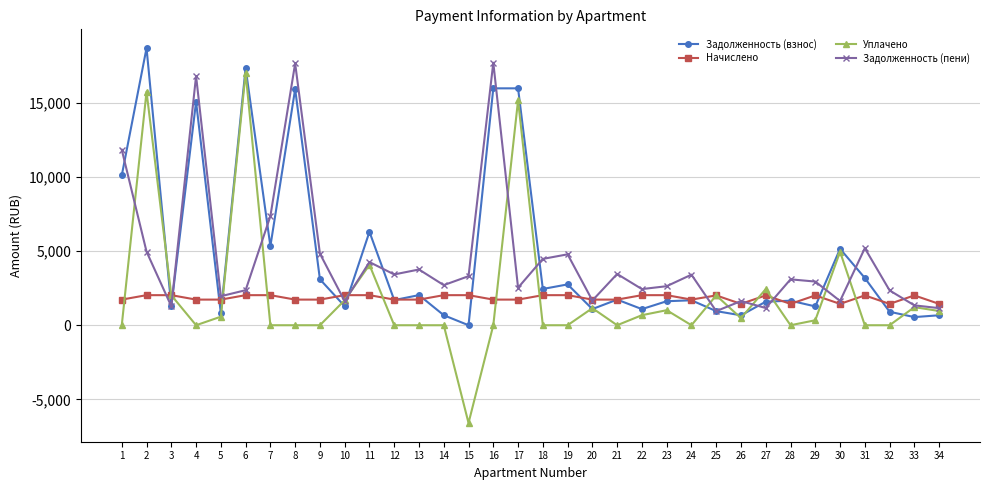

What is the value of the Задолженность (взнос) point at the 33rd from the left?

548.1